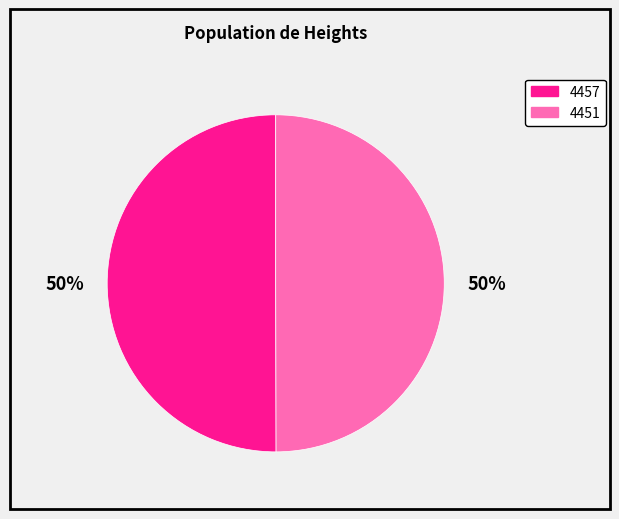

Combined, do 4451 and 4457 account for over 50%?

Yes